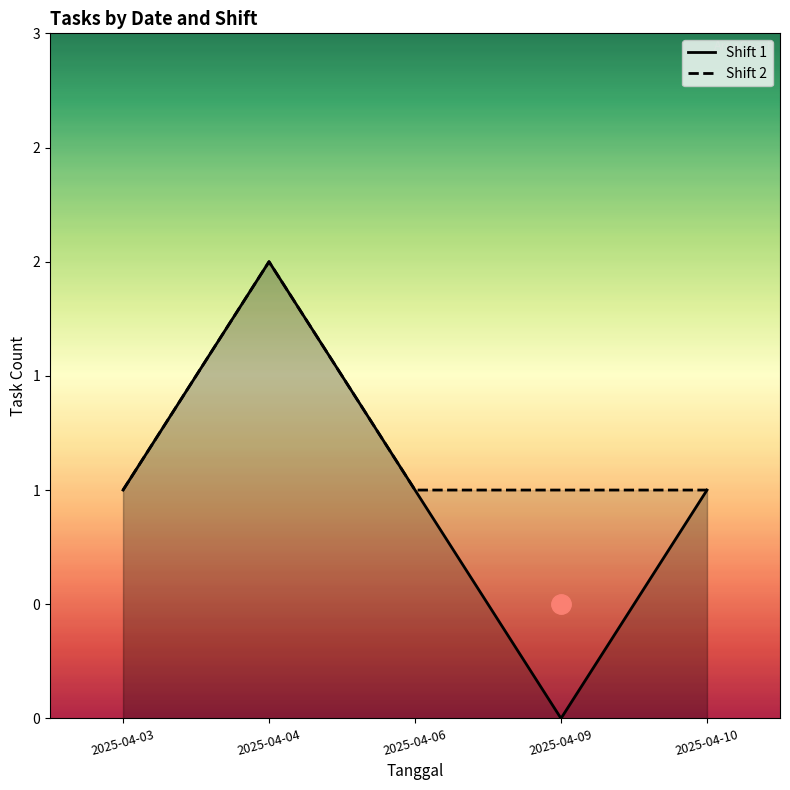

Between 2025-04-03 and 2025-04-10, which series saw the biggest shift?

Shift 1